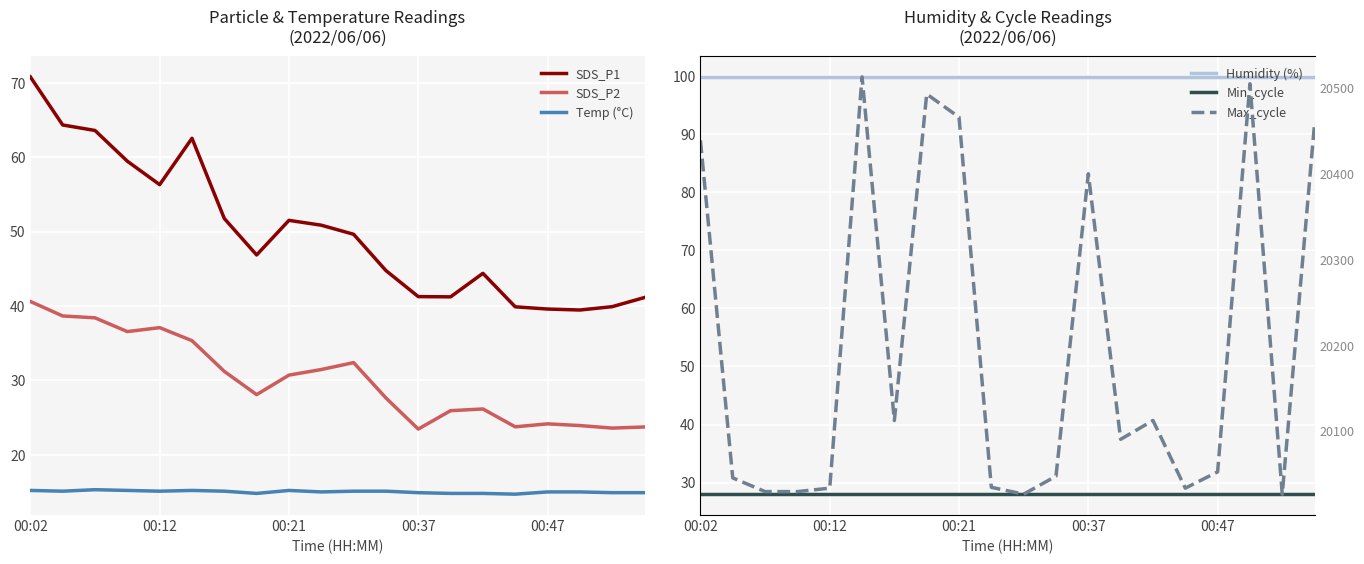

The Temp (°C) series shows 6.0 at 00:02. True or false?

False